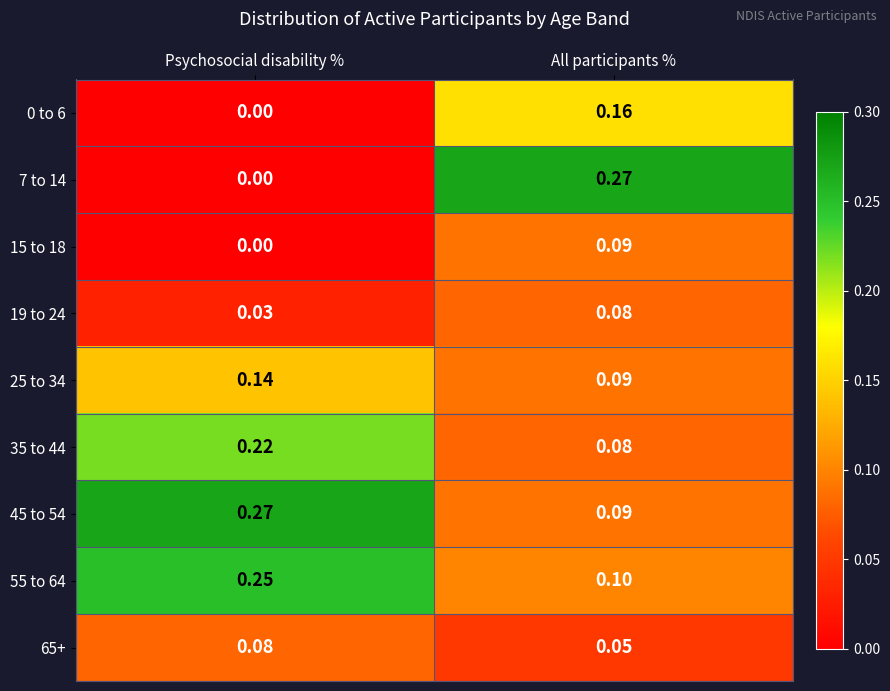

What is the total value across all series at All participants %?

1.0